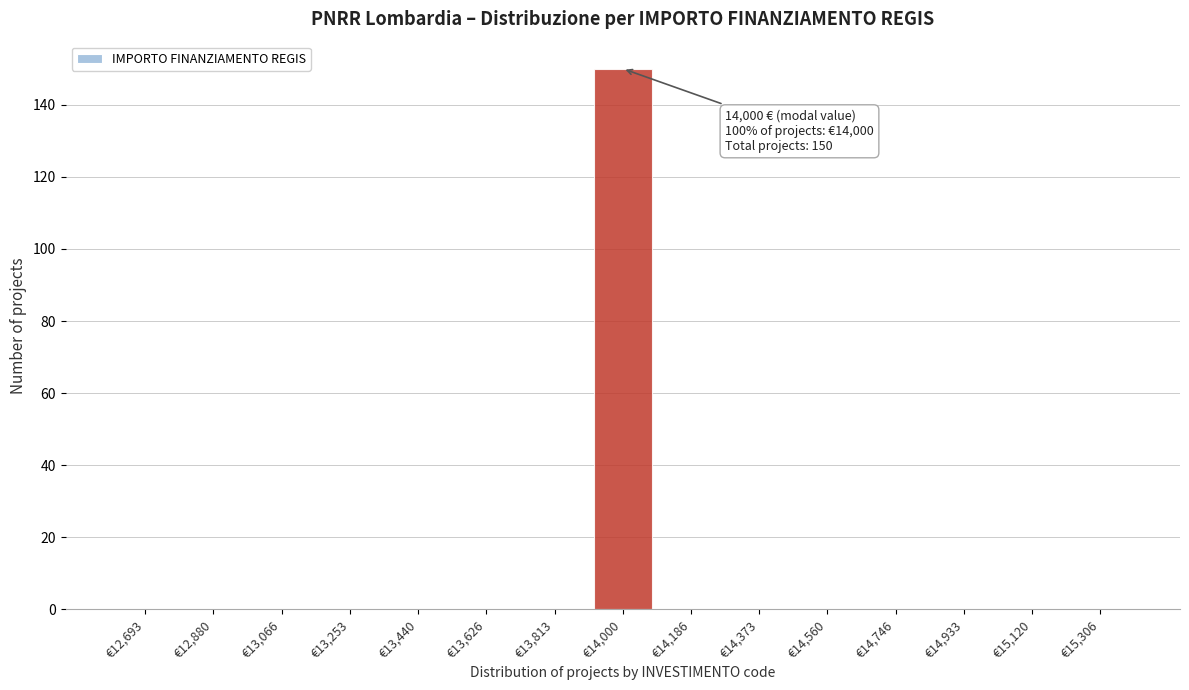

Reading left to right, extract all data points from this chart.

€12,693=0	€12,880=0	€13,066=0	€13,253=0	€13,440=0	€13,626=0	€13,813=0	€14,000=150	€14,186=0	€14,373=0	€14,560=0	€14,746=0	€14,933=0	€15,120=0	€15,306=0